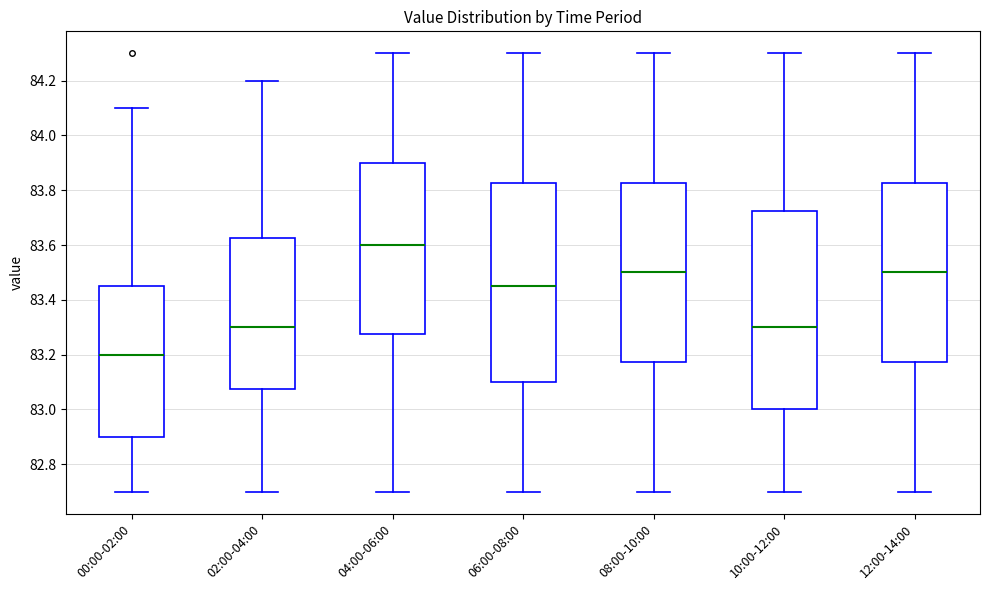

Reading left to right, read every box against the y-axis: the position of its median line, the range the box covers, and the ends of its whiskers. The values are not printed on the chart, so give them approximately, as read against the axis.

00:00-02:00: median 83.20, box 82.90 to 83.46, whiskers 82.70 to 84.10
02:00-04:00: median 83.30, box 83.08 to 83.62, whiskers 82.70 to 84.20
04:00-06:00: median 83.60, box 83.28 to 83.90, whiskers 82.70 to 84.30
06:00-08:00: median 83.46, box 83.10 to 83.82, whiskers 82.70 to 84.30
08:00-10:00: median 83.50, box 83.18 to 83.82, whiskers 82.70 to 84.30
10:00-12:00: median 83.30, box 83.00 to 83.72, whiskers 82.70 to 84.30
12:00-14:00: median 83.50, box 83.18 to 83.82, whiskers 82.70 to 84.30